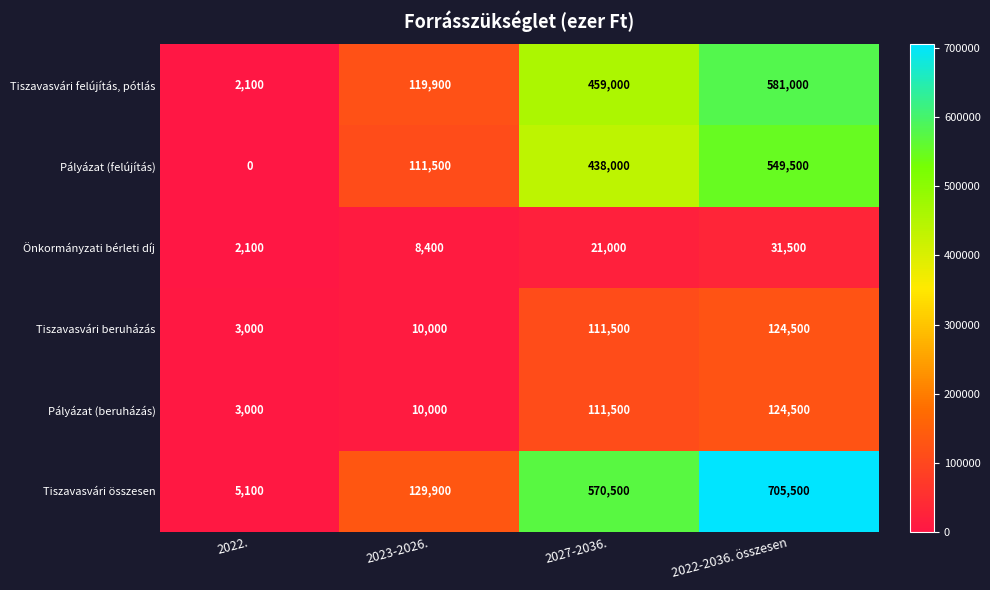

What is the difference between the Önkormányzati bérleti díj values at 2022. and 2027-2036.?

18900